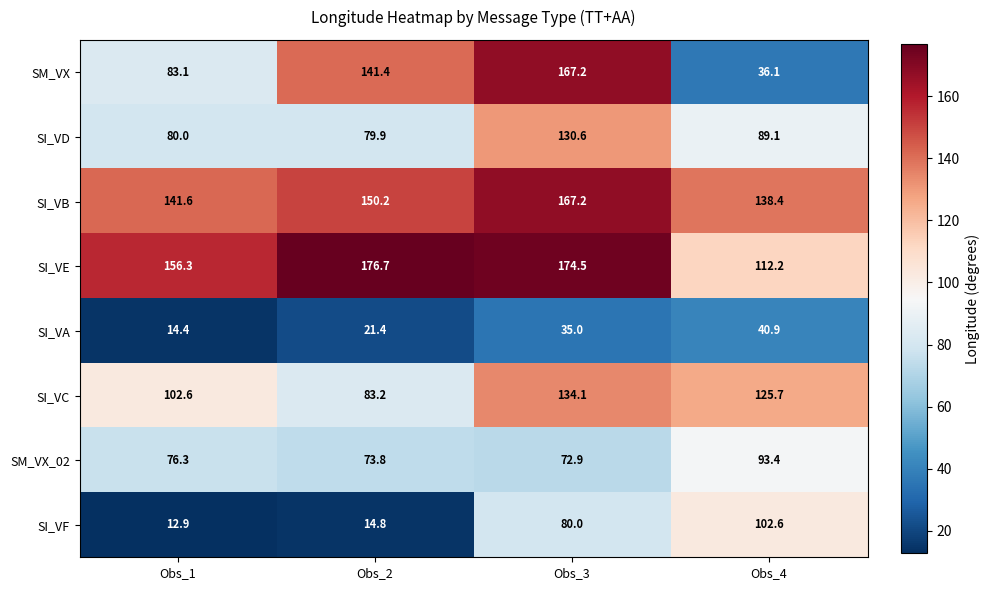

The SI_VB series shows 248.4 at Obs_4. True or false?

False